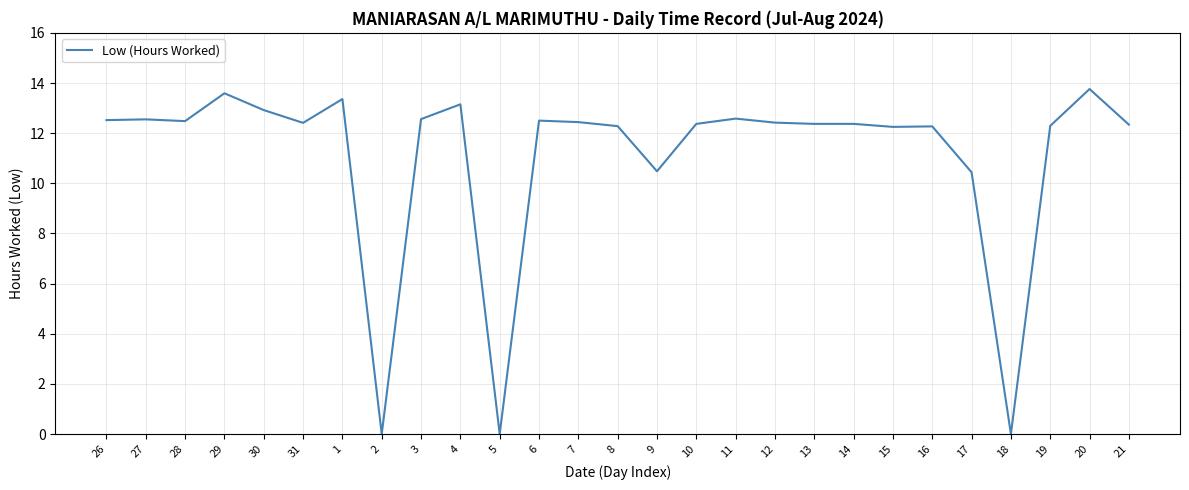

What position from the right is 26?

27